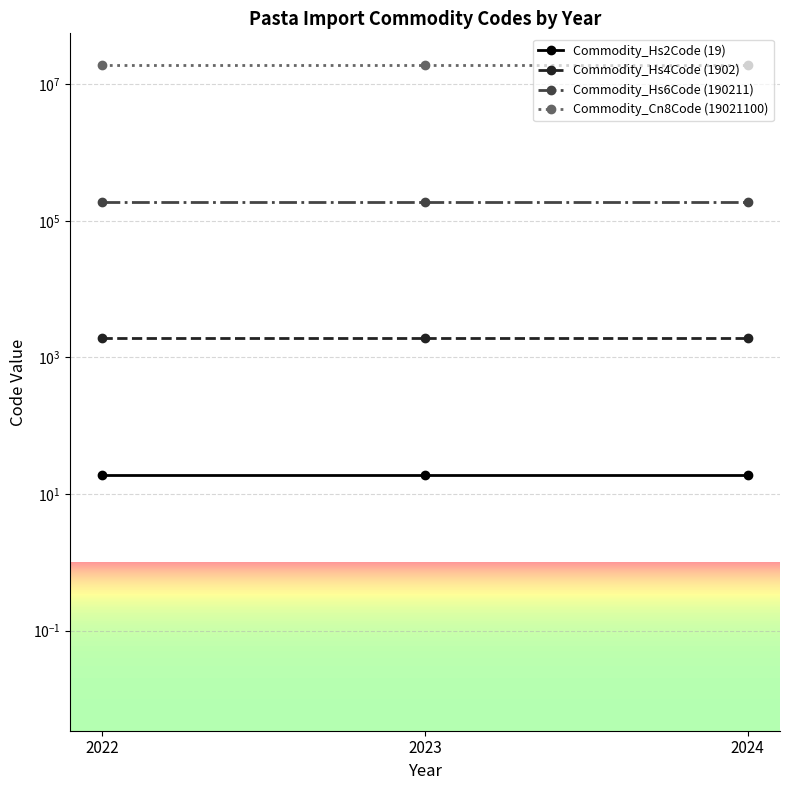

At how many categories does at least one series exceed 8826784?

3